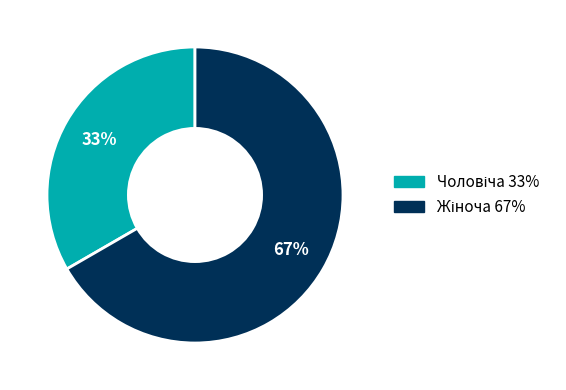

To the nearest percent, what is the average slice percentage?

50%